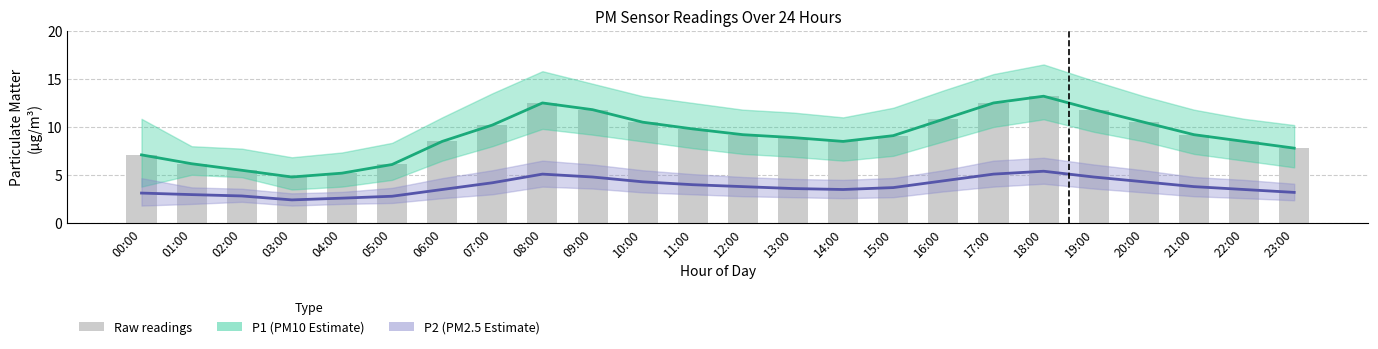

What is the value of the P1 bar at the 12th from the left?

9.8